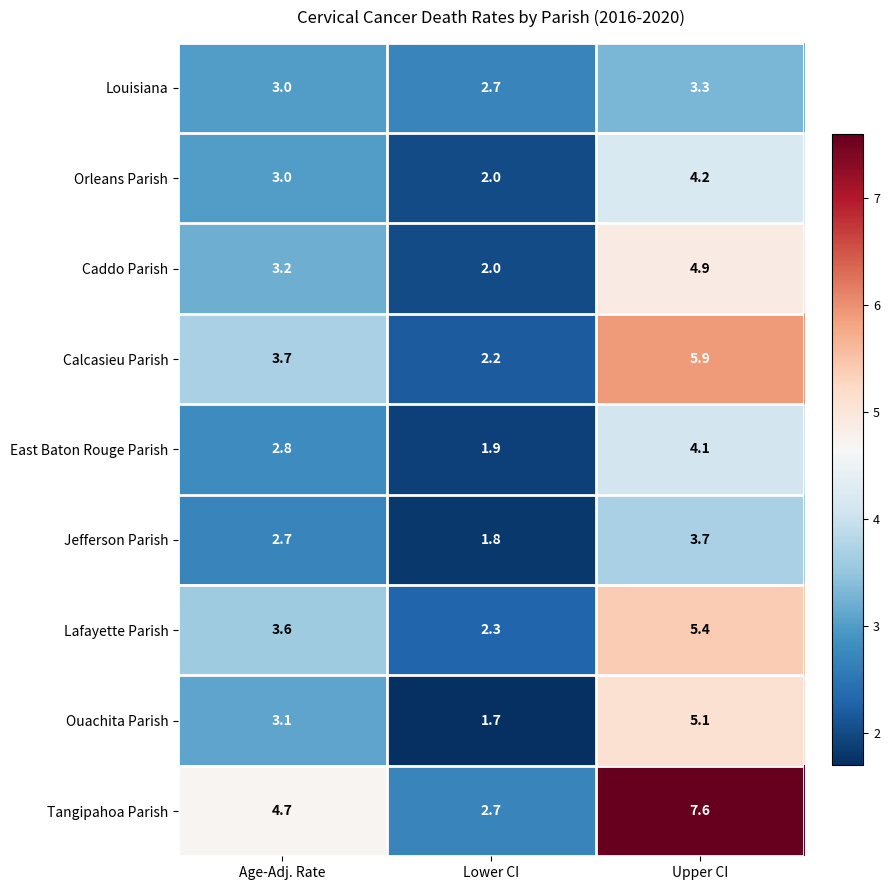

What is the sum of the Calcasieu Parish values at Lower CI and Age-Adj. Rate?

5.9